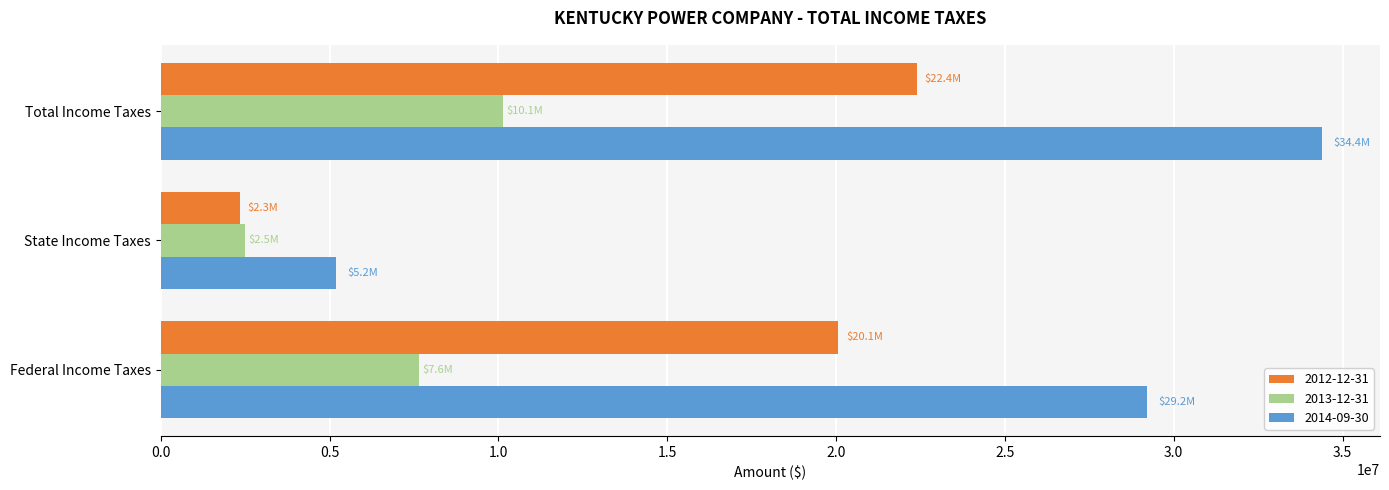

List the series in order of their peak value, lowest first.

2013-12-31, 2012-12-31, 2014-09-30